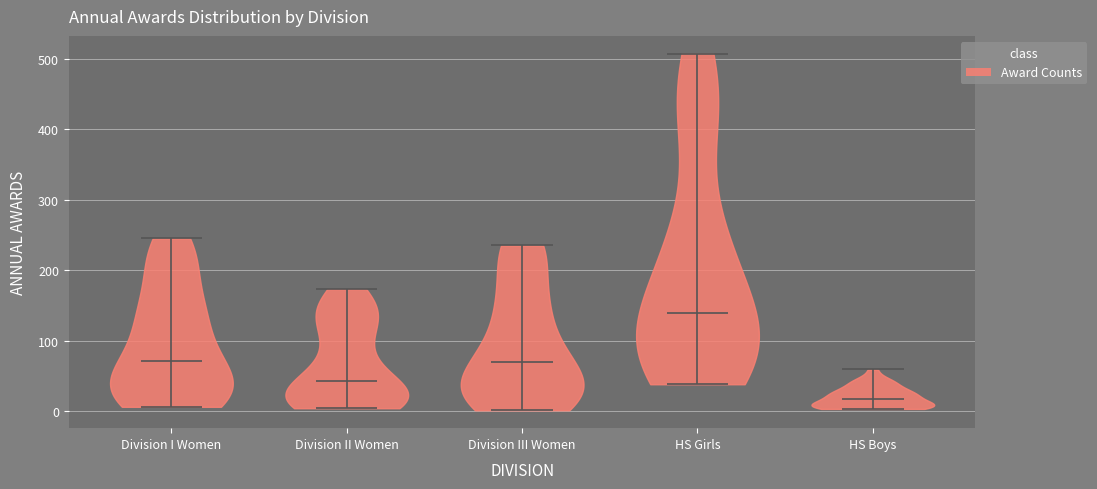

What is the lowest point the violin for HS Girls reaches on the y-axis? The values are not printed on the chart, so give them approximately, as read against the axis.

40